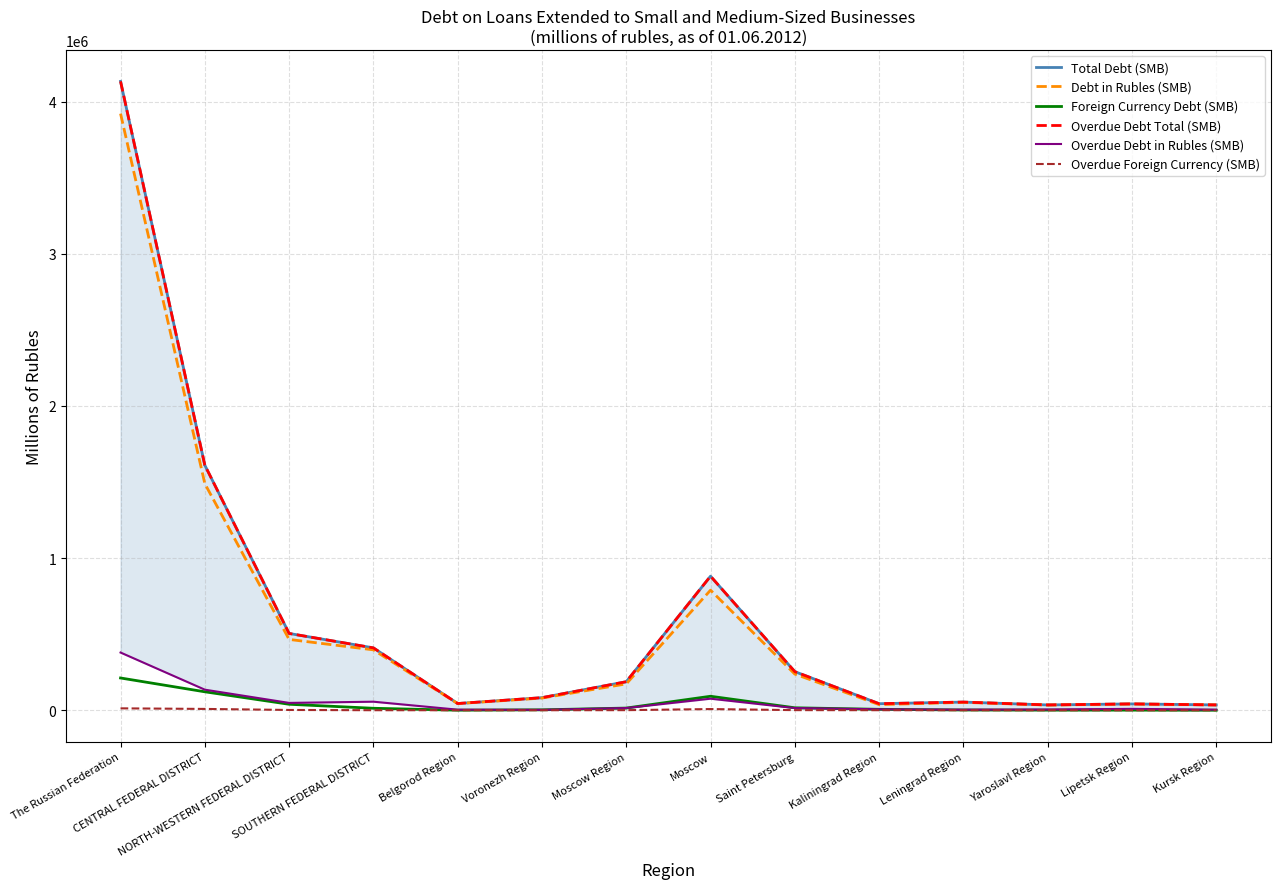

True or false: Overdue Foreign Currency (SMB) and Foreign Currency Debt (SMB) cross at least once.

False